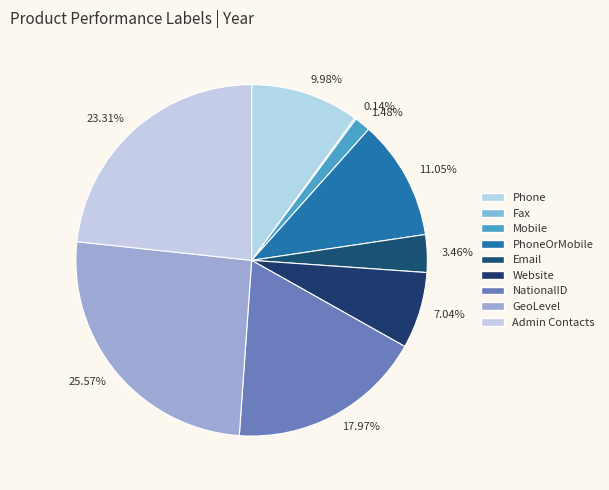

What is the change in value from Fax to Mobile?

+2866